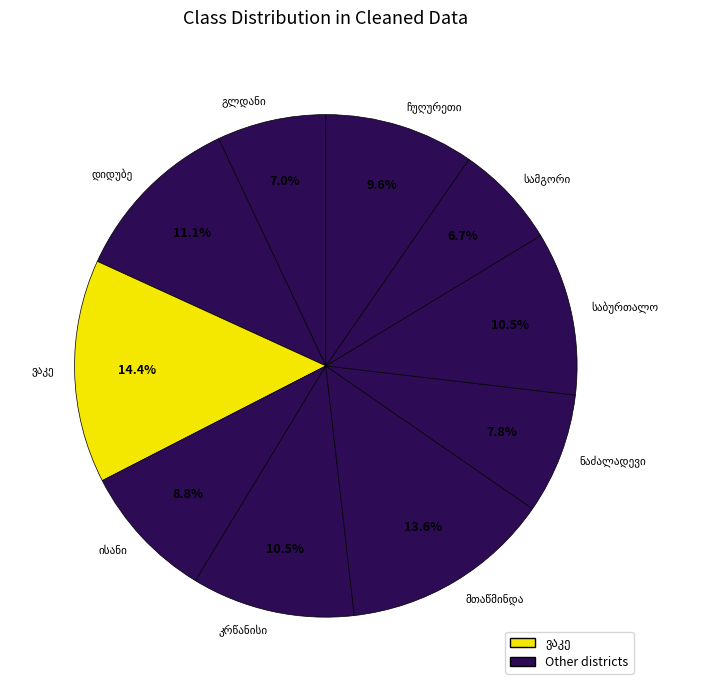

Is there a majority slice in this chart?

No